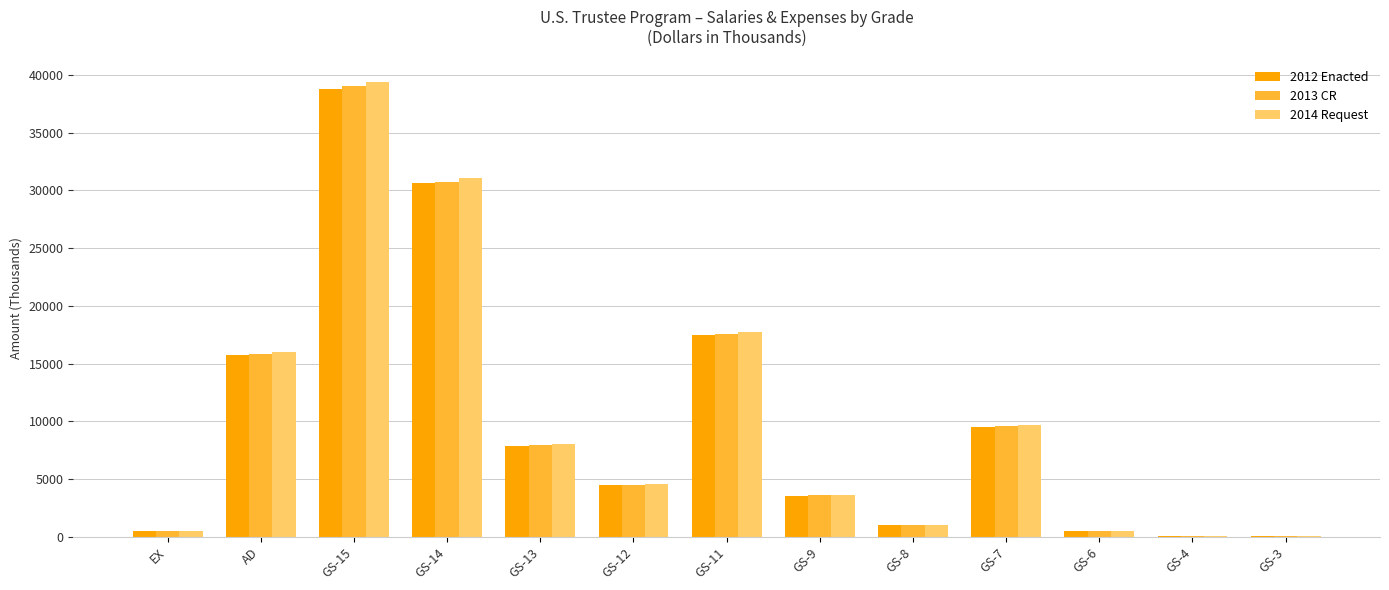

What is the sum of all 2012 Enacted values?

130168.2